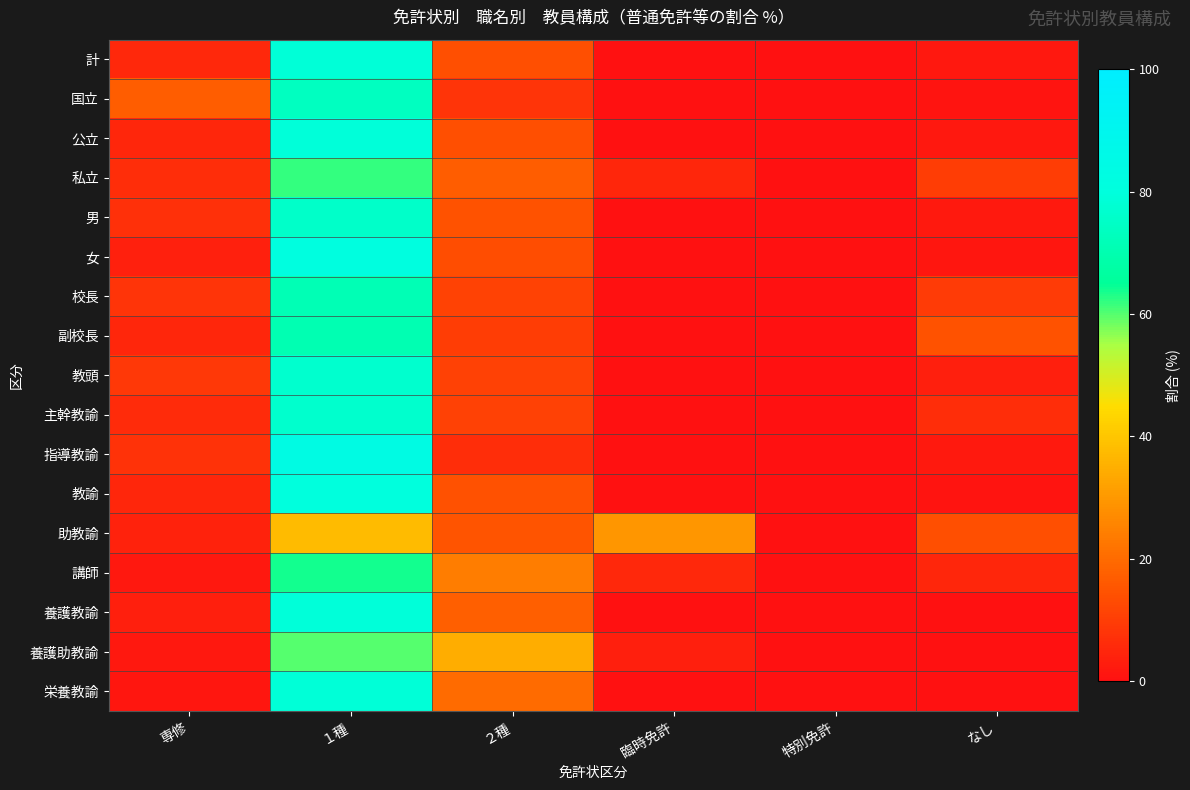

Which series has the largest total across all categories?

栄養教諭